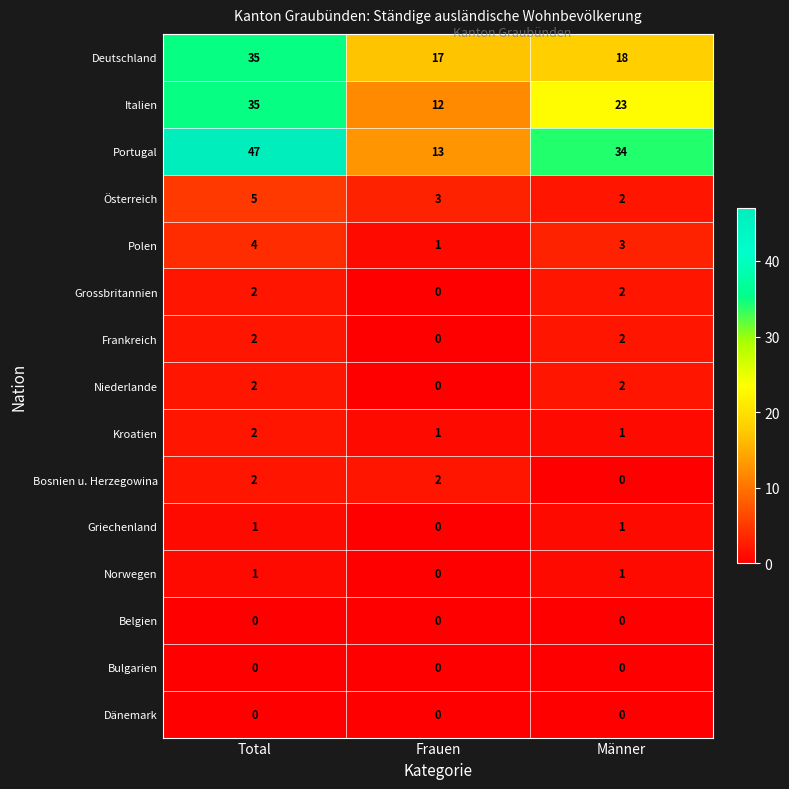

Between Frauen and Männer, which series saw the biggest shift?

Portugal